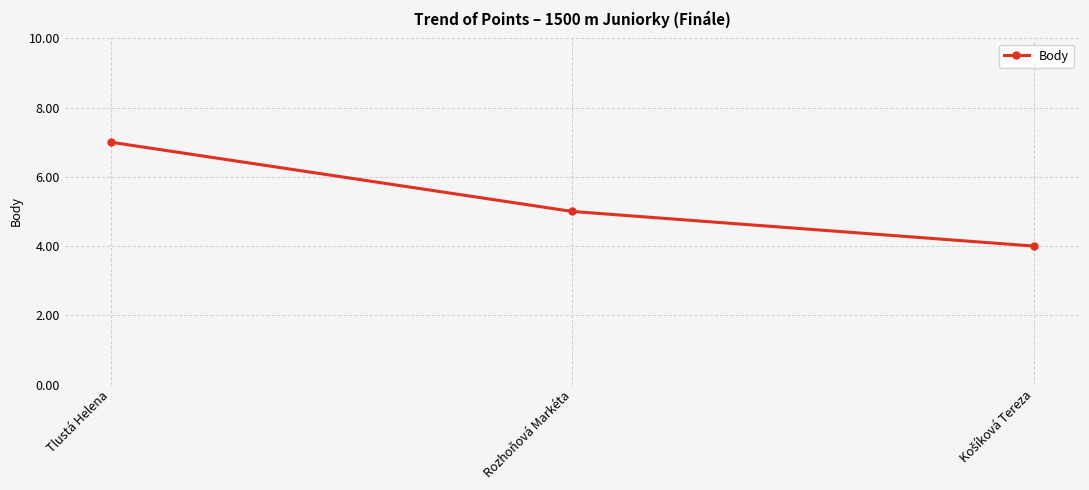

What is the smallest value displayed?

4